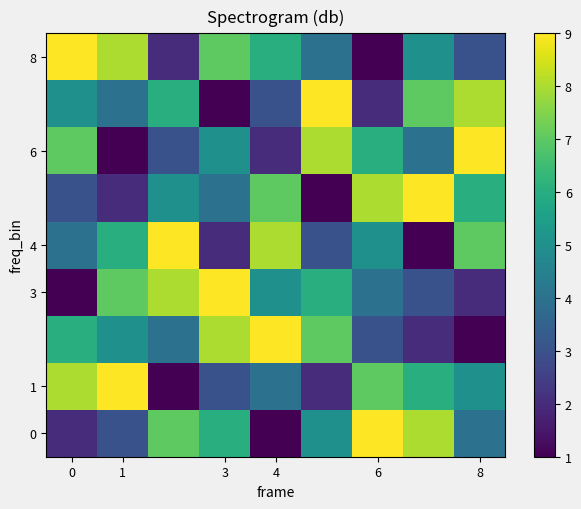

List the series in order of their peak value, lowest first.

row_0, row_1, row_2, row_3, row_4, row_5, row_6, row_7, row_8